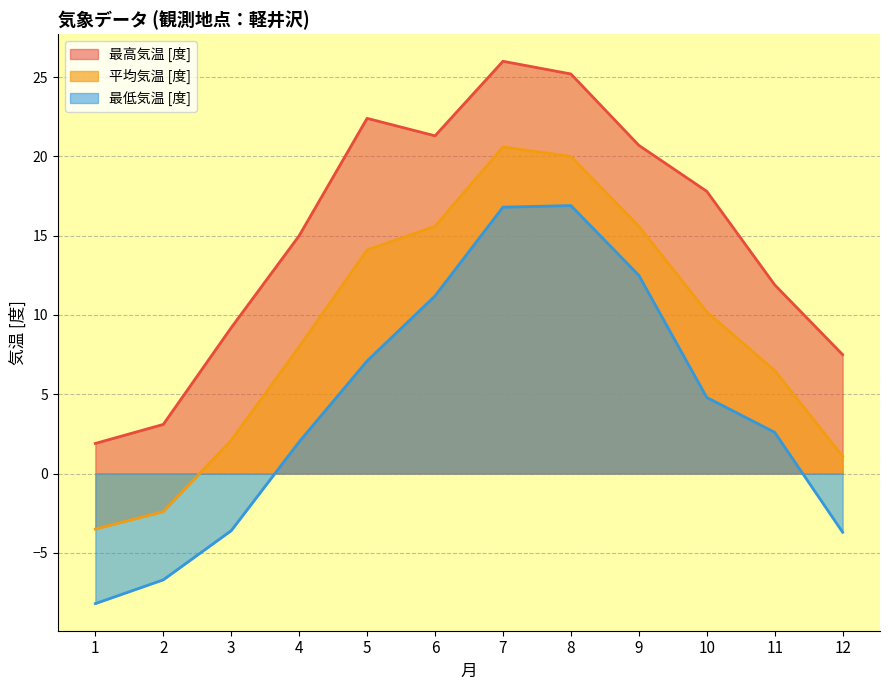

What is the value of the 最高気温 [度] point at the 5th from the left?

22.4